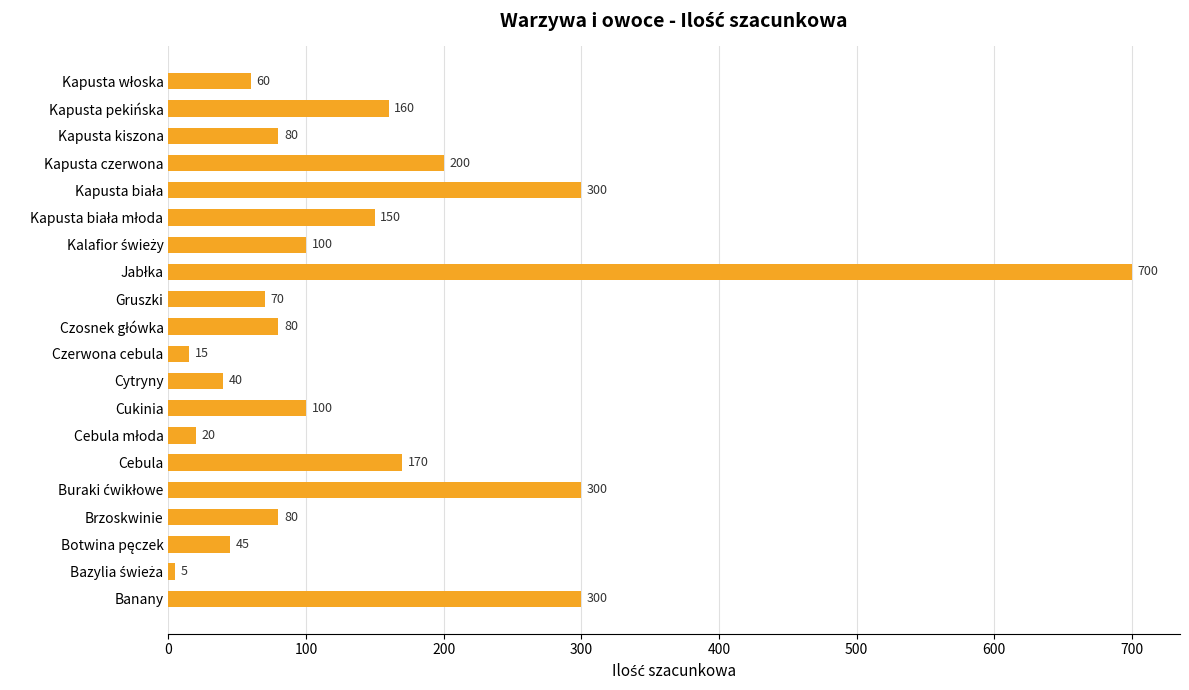

The value at Kapusta czerwona is 125. True or false?

False